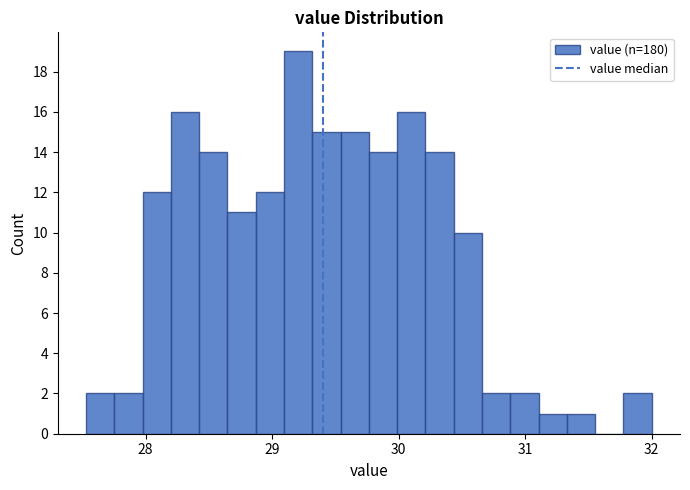

Around what value on the x-axis is the tallest bar? Give the approximate position of its centre, as read against the axis.

29.2